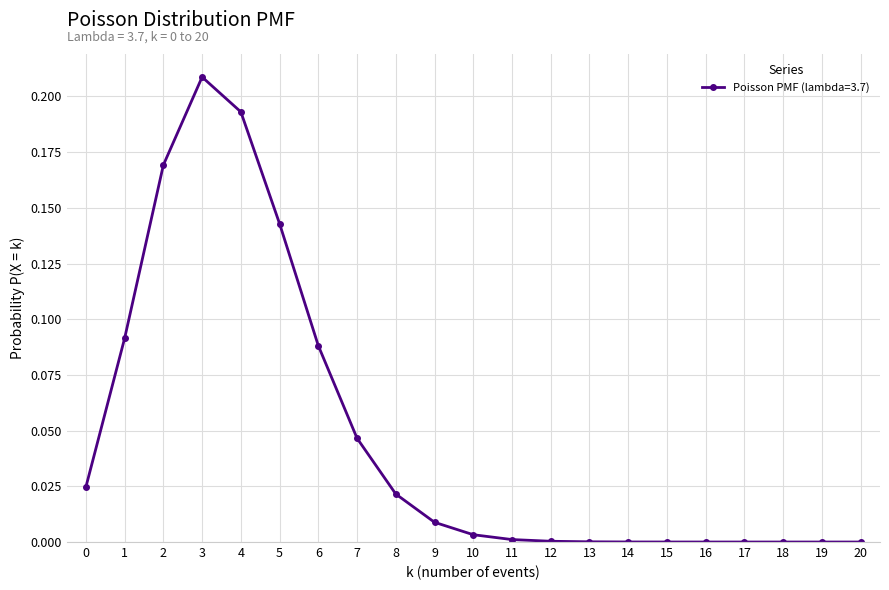

What is the sum of all values?

1.0